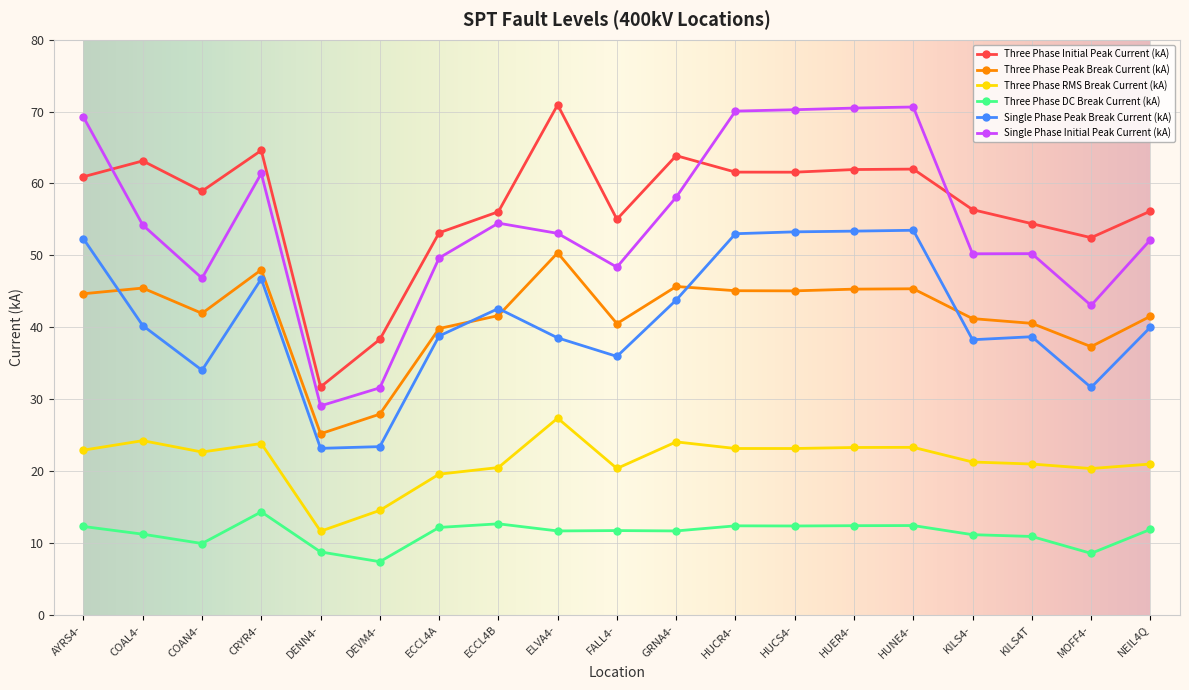

What is the value of the Single Phase Initial Peak Current (kA) point at the 11th from the left?

58.1